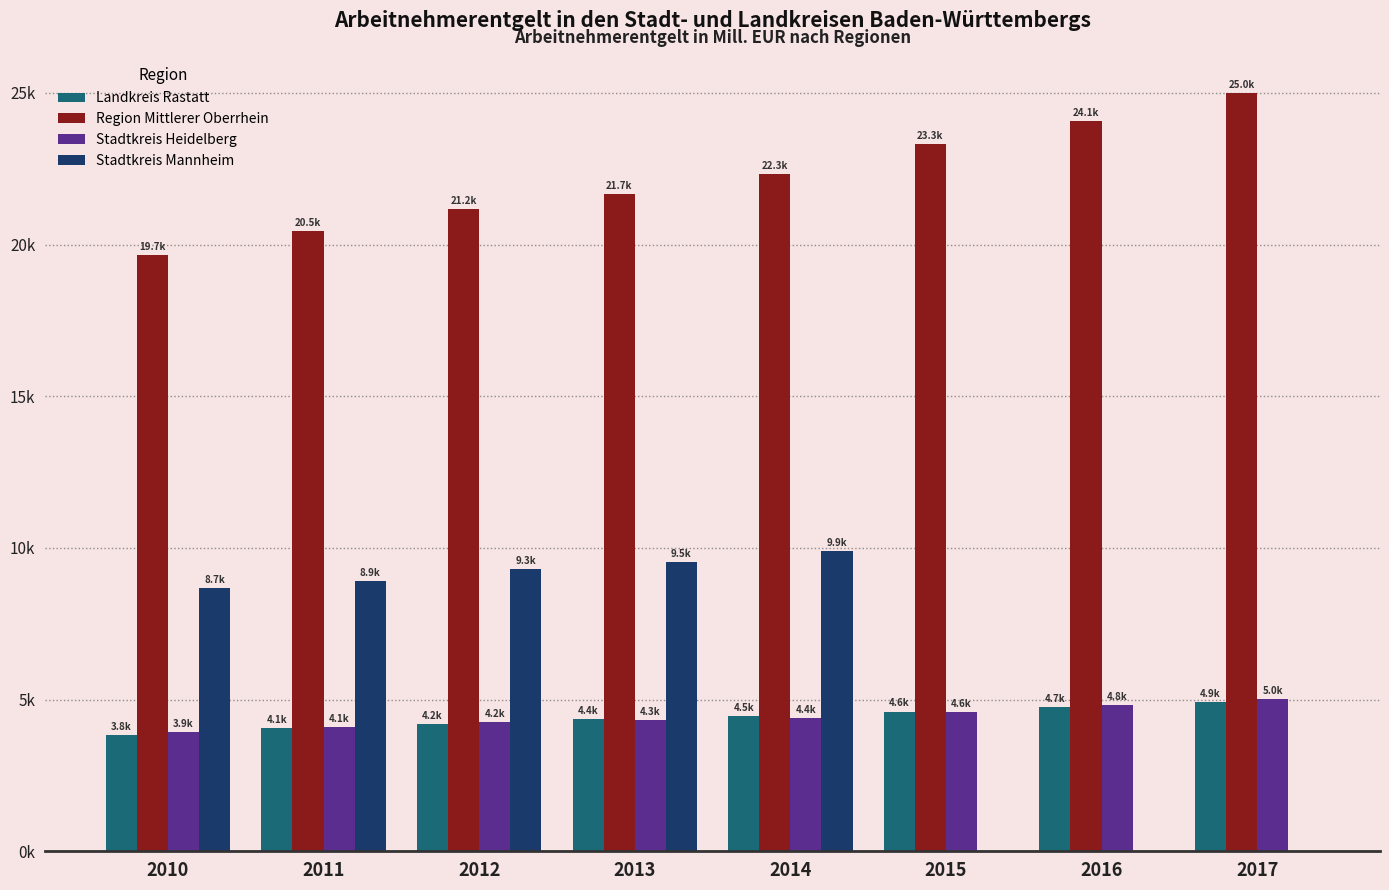

Is it true that Region Mittlerer Oberrhein equals 20456.8 at 2011?

True